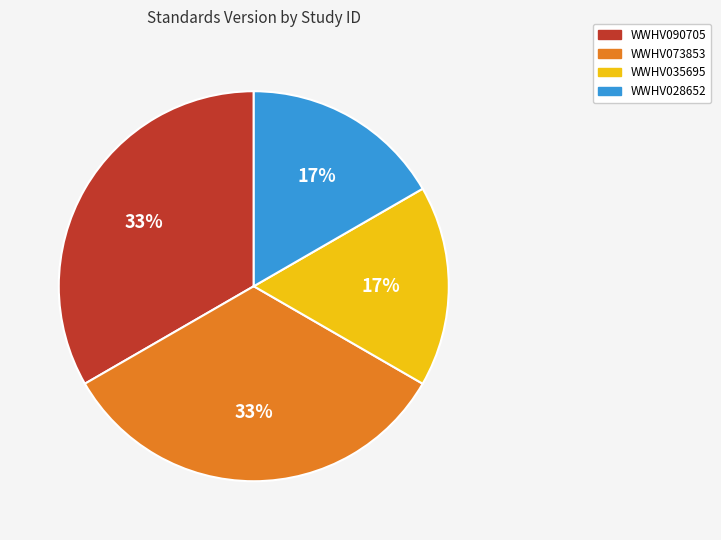

Combined, do WWHV028652 and WWHV035695 account for over 50%?

No